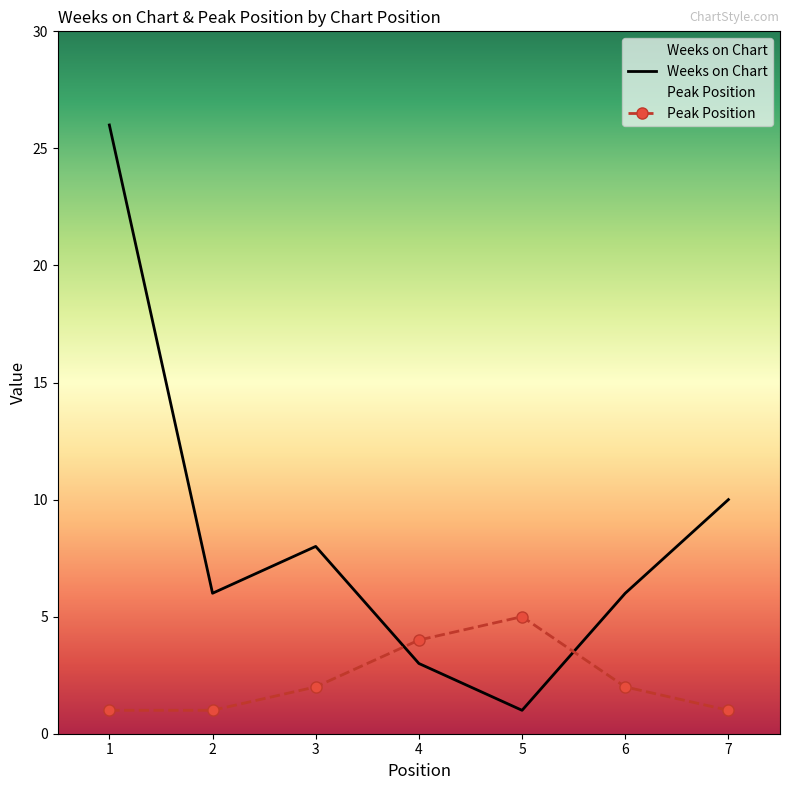

The value of Peak Position at 5 is 5. True or false?

True